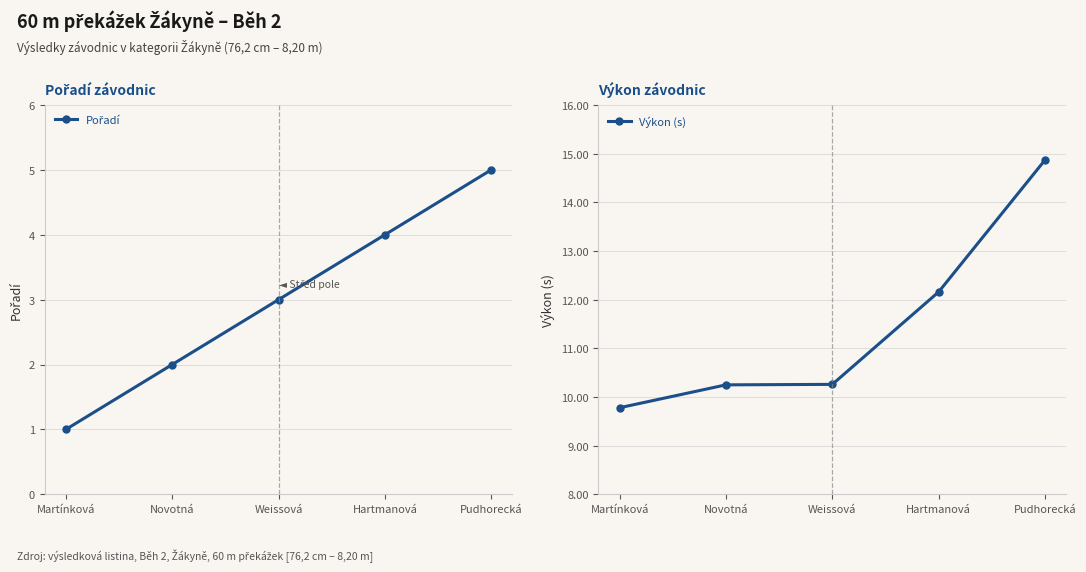

How many data points does each series have?

5